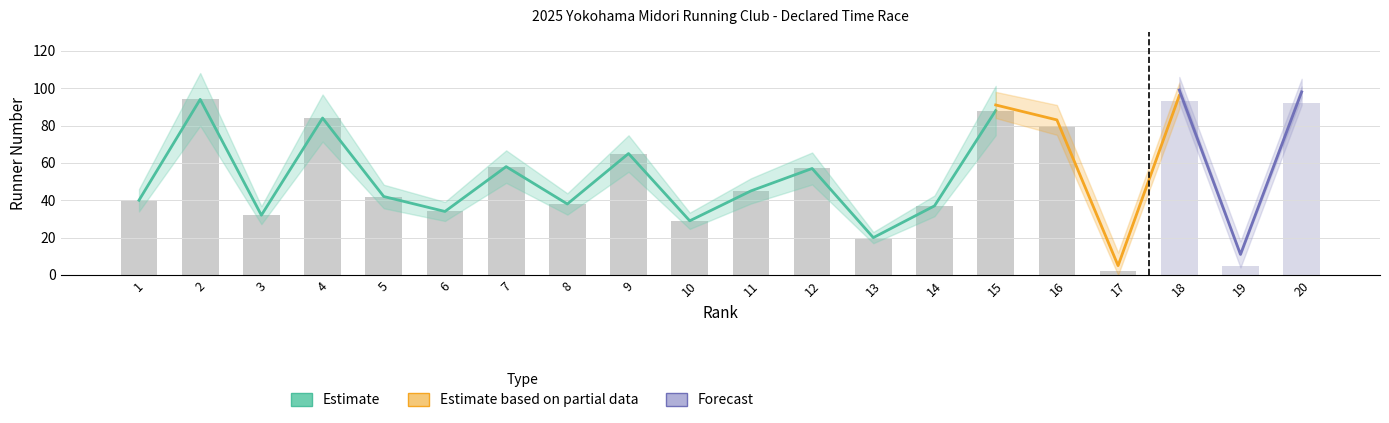

Is it true that Rank equals 21 at 13?

False